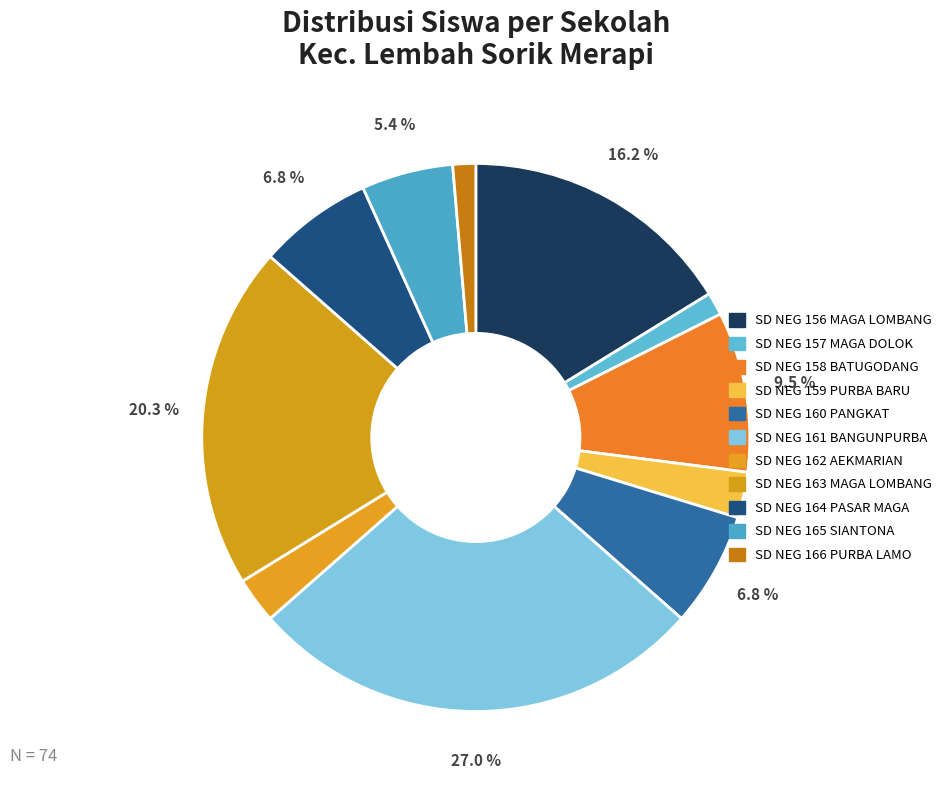

To the nearest percent, what is the difference between the largest and smallest slice percentages?

26%